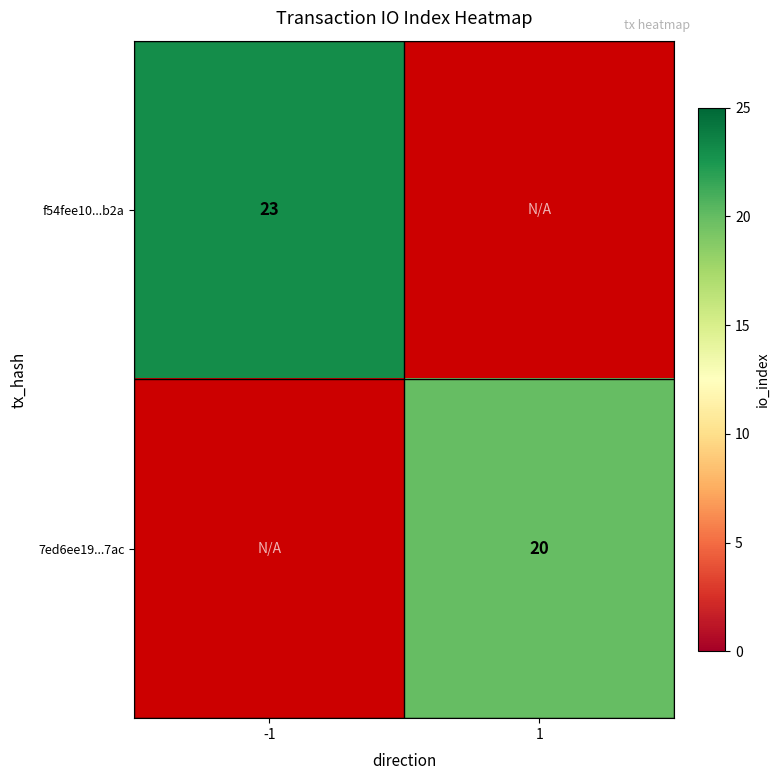

The f54fee10...b2a series shows 16 at -1. True or false?

False